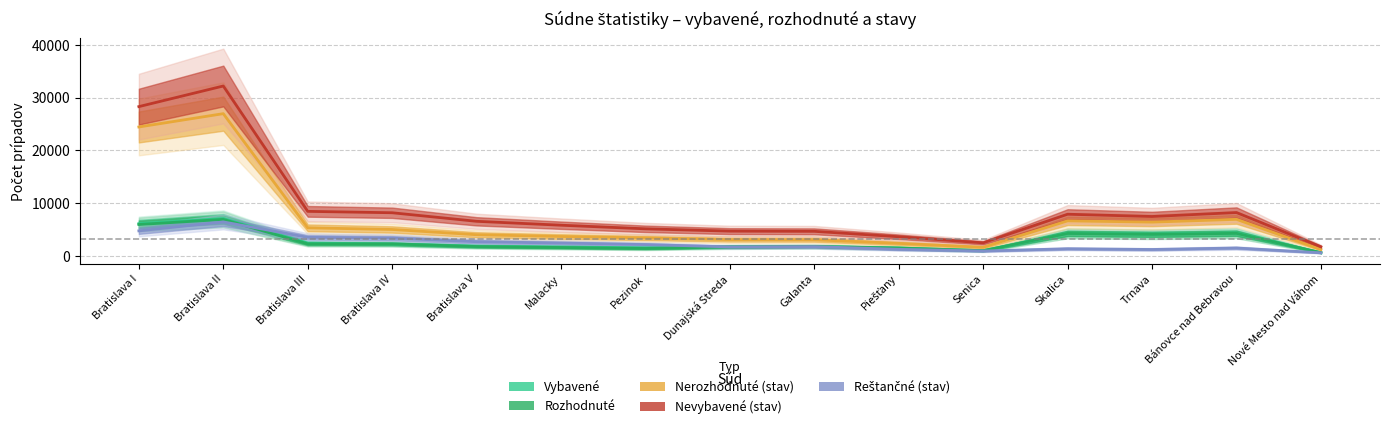

Where does the Rozhodnuté series first go above 1765?

Bratislava I